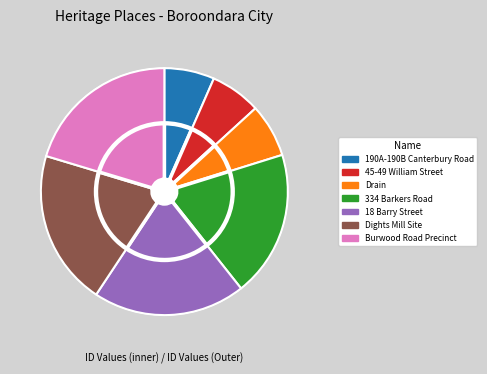

How many slices are in this pie chart?

7